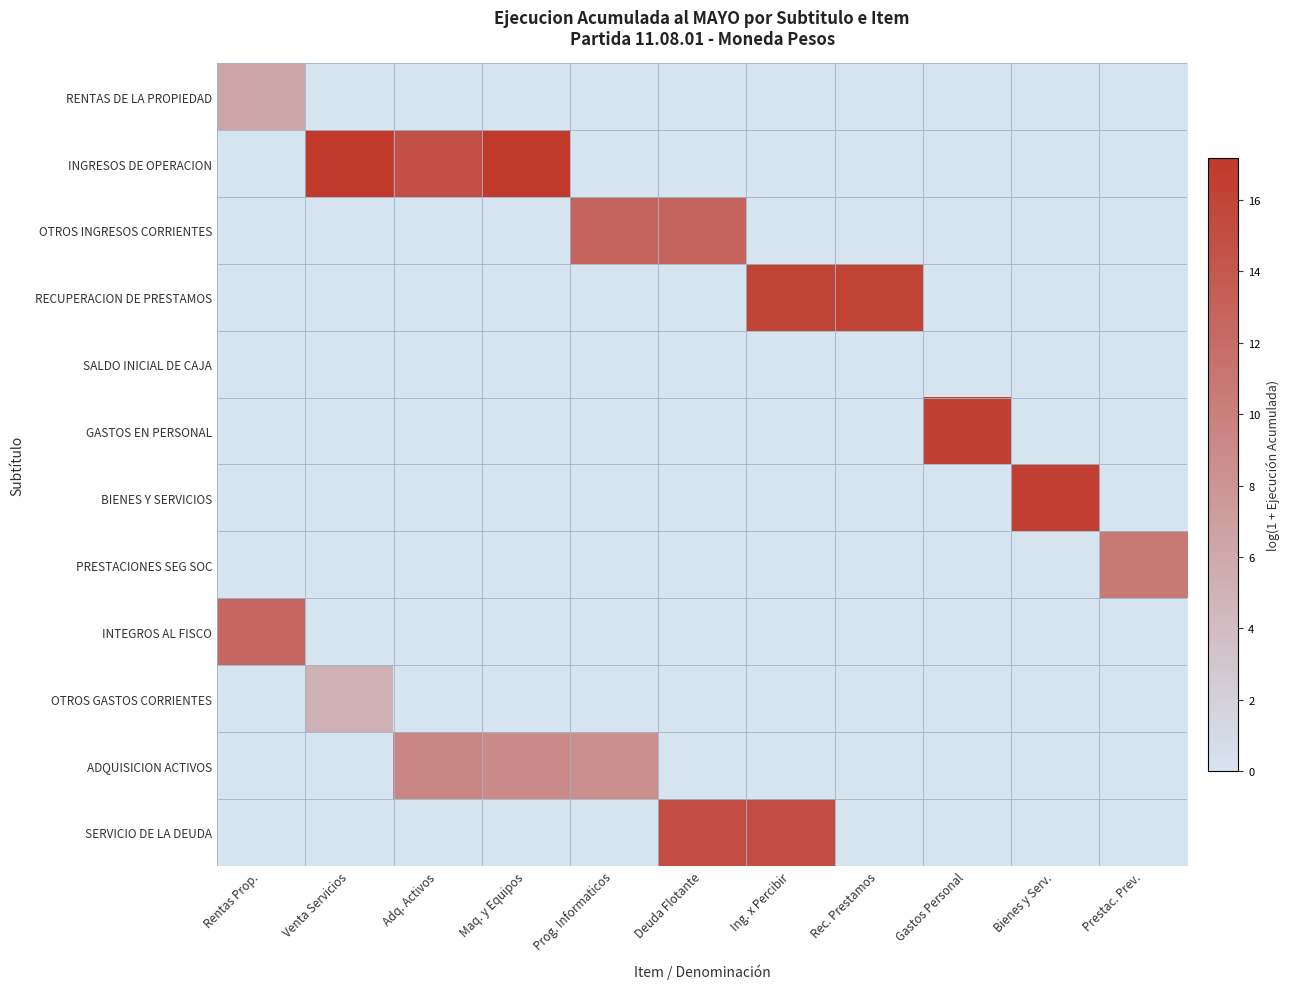

Which series has the largest total across all categories?

INGRESOS DE OPERACION